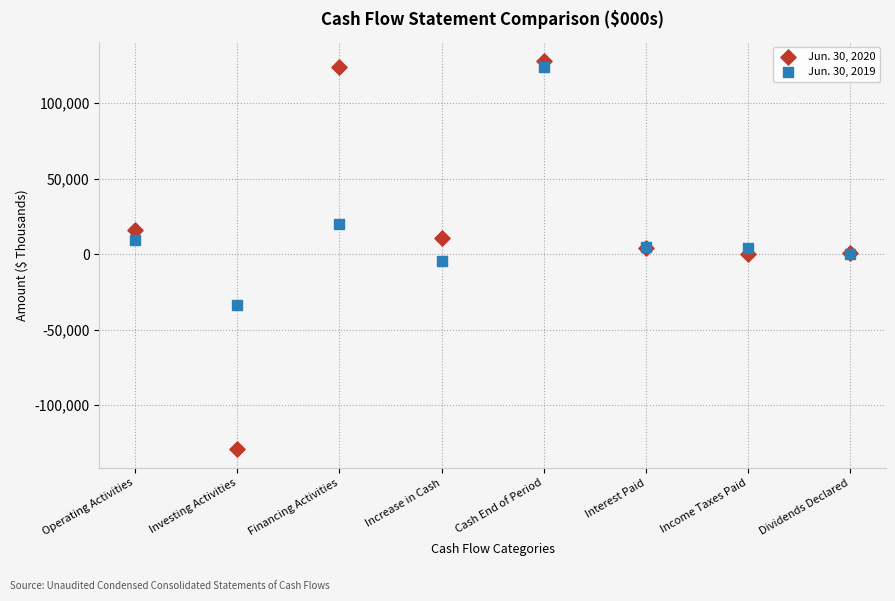

Which series has the widest spread of Y values?

Jun. 30, 2020